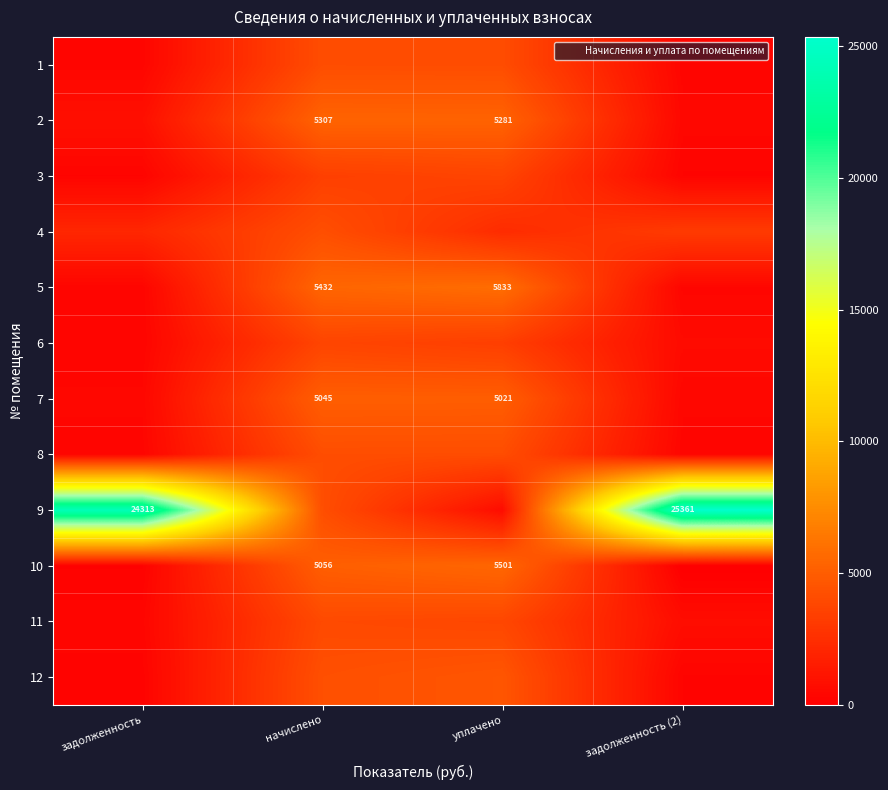

What is the total value across all series at задолженность (2)?

32346.1